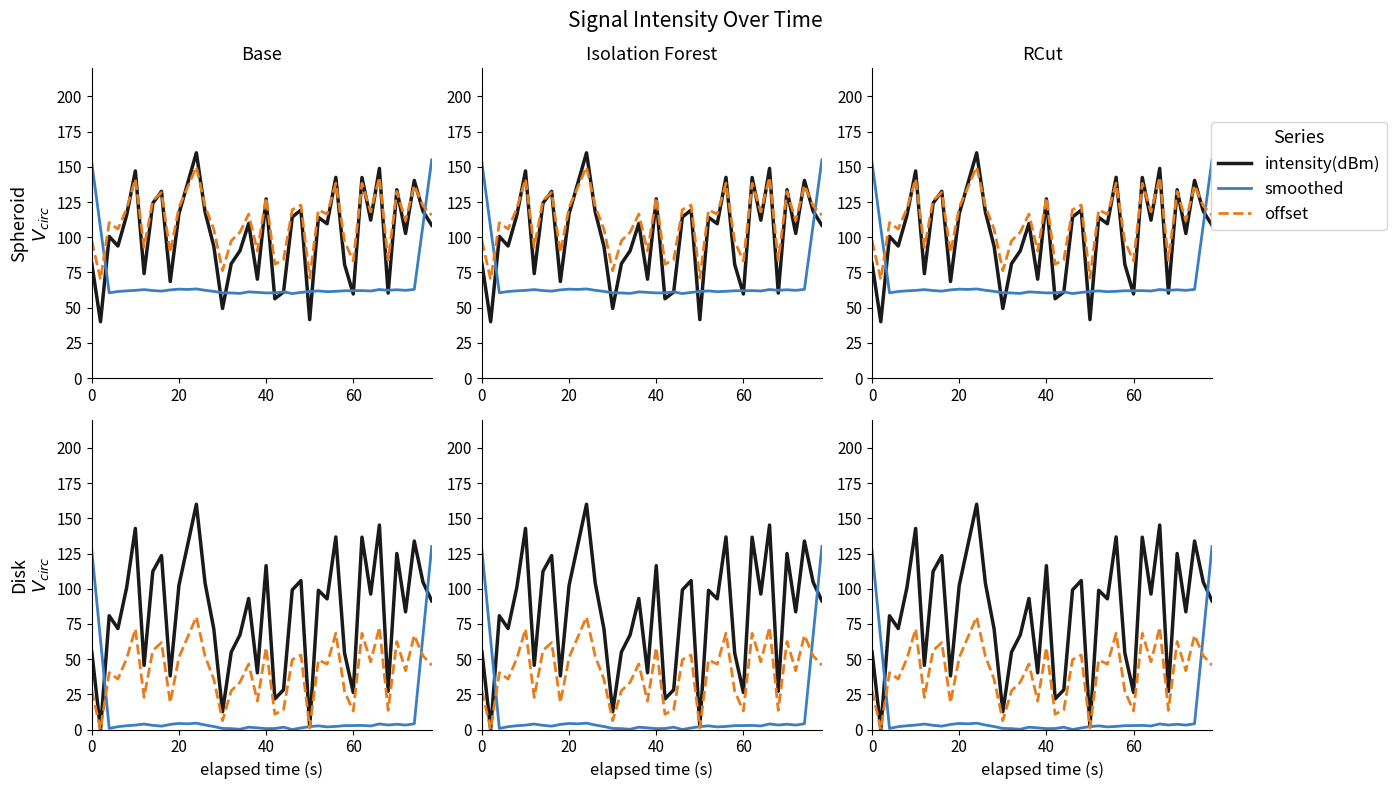

How many data points in offset are above 46?

21